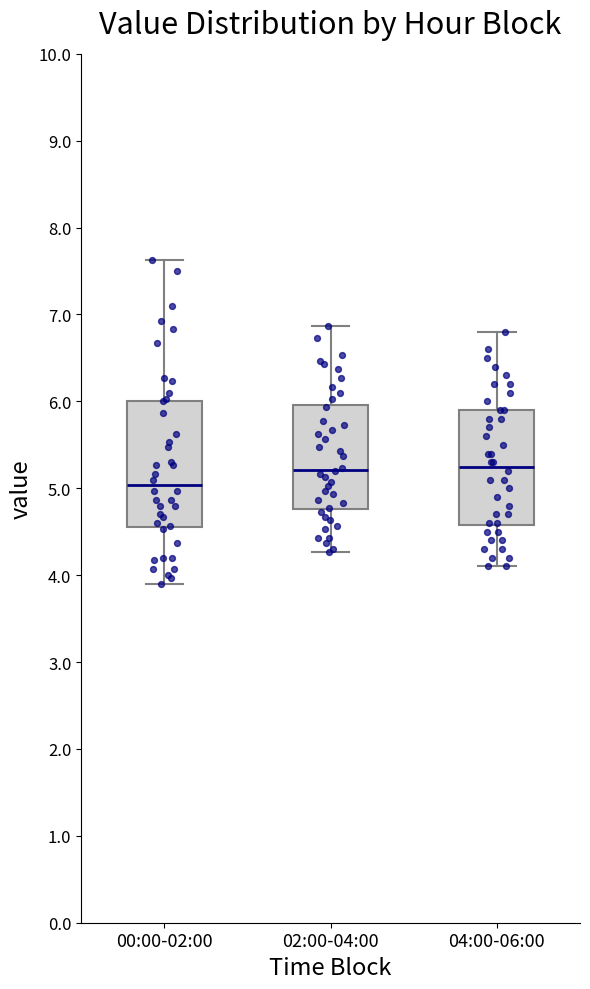

Reading left to right, read every box against the y-axis: the position of its median line, the range the box covers, and the ends of its whiskers. The values are not printed on the chart, so give them approximately, as read against the axis.

00:00-02:00: median 5.0, box 4.6 to 6.0, whiskers 3.9 to 7.6
02:00-04:00: median 5.2, box 4.8 to 6.0, whiskers 4.3 to 6.9
04:00-06:00: median 5.3, box 4.6 to 5.9, whiskers 4.1 to 6.8